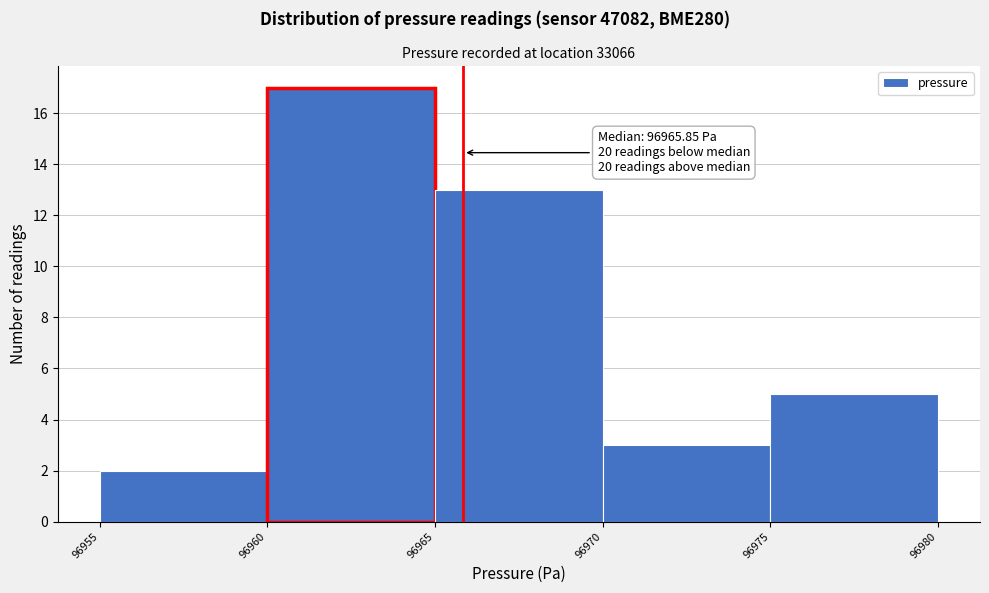

Which range on the x-axis has the tallest bar?

96960 to 96965